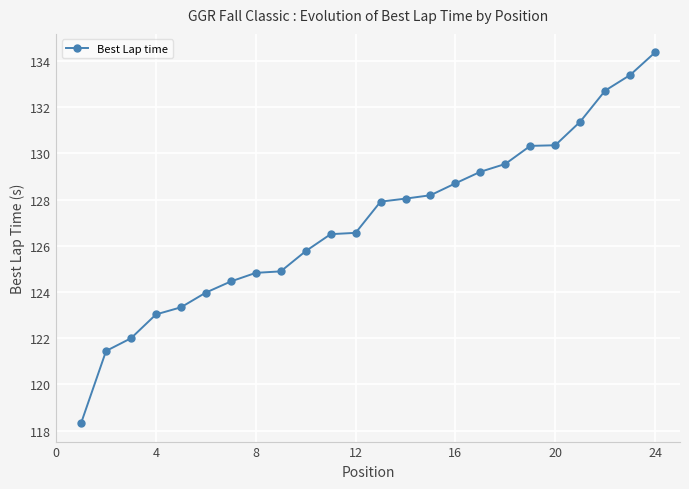

What is the value of the 21st point from the left?

131.4